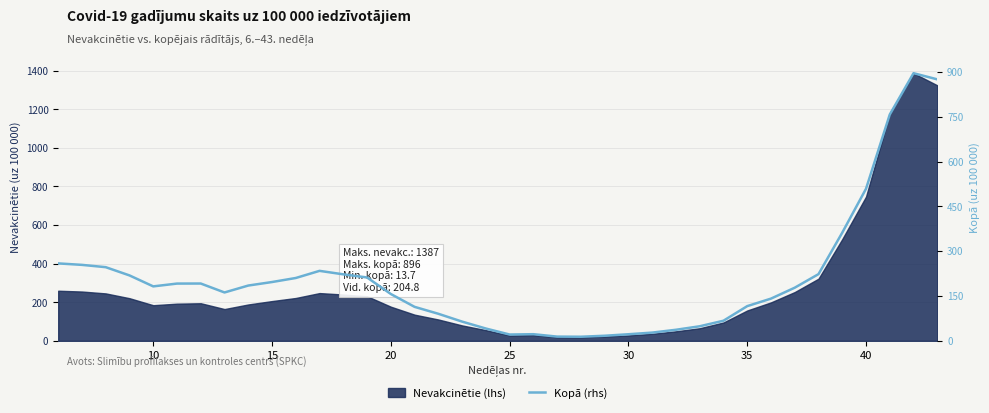

The value at 15 is 71.4. True or false?

False